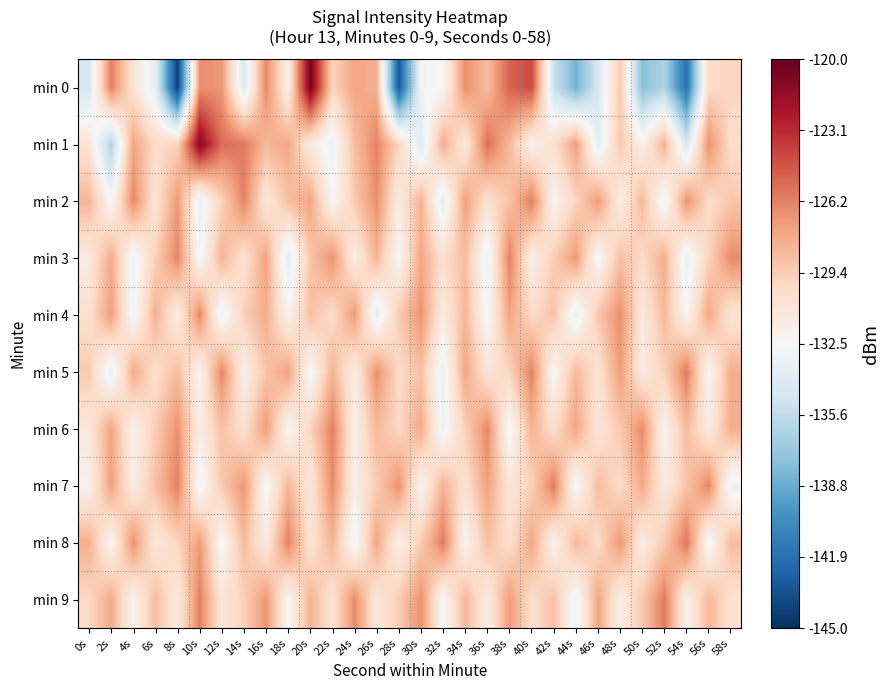

At 48s, list the series in order from largest to smallest.

min 4, min 8, min 5, min 3, min 0, min 1, min 6, min 7, min 2, min 9